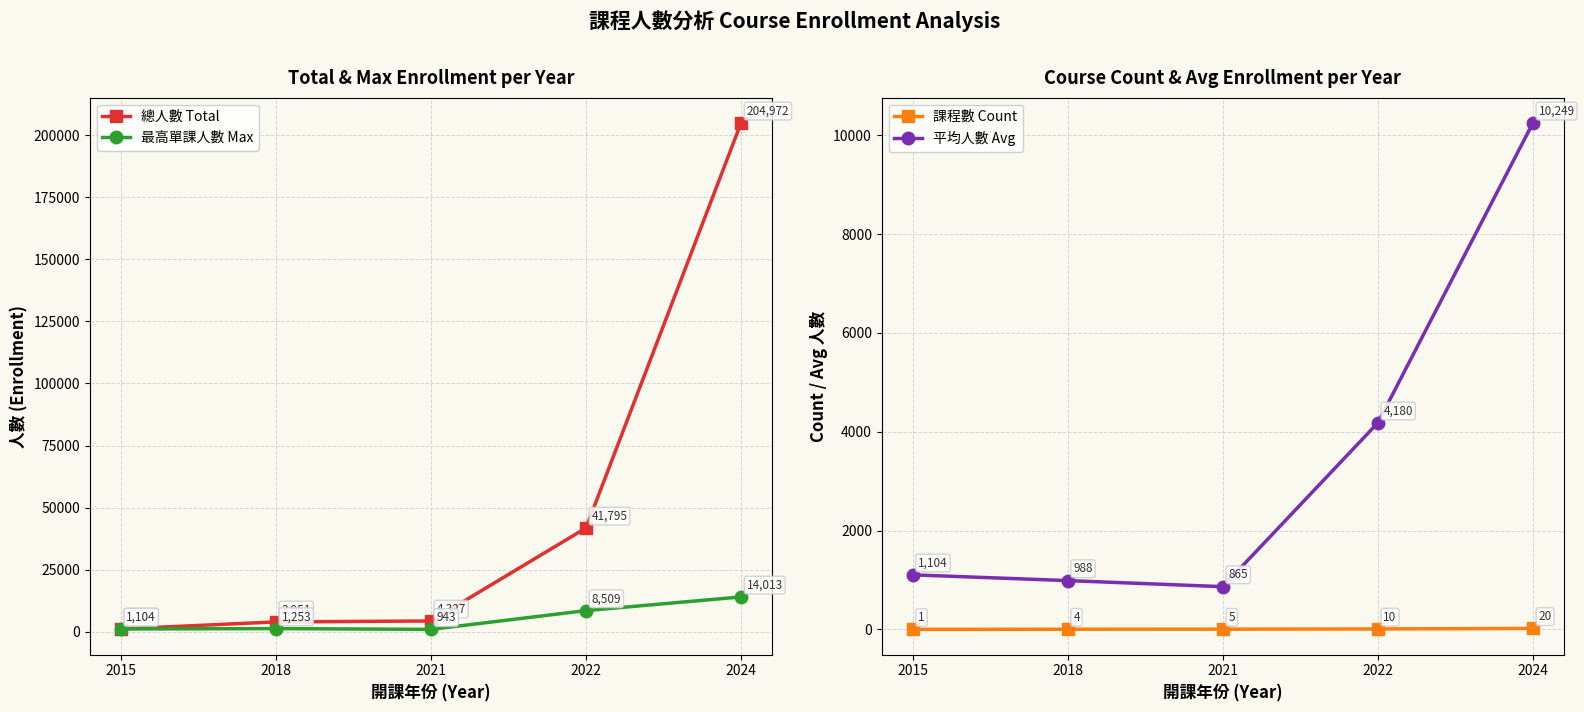

Does the chart have visible grid lines?

Yes